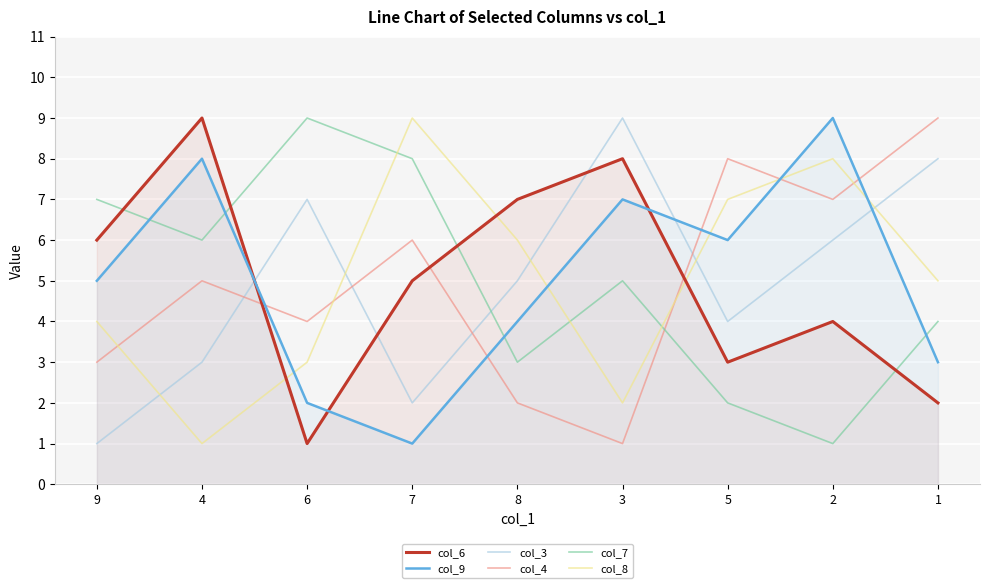

What is the average value of the col_4 series?

5